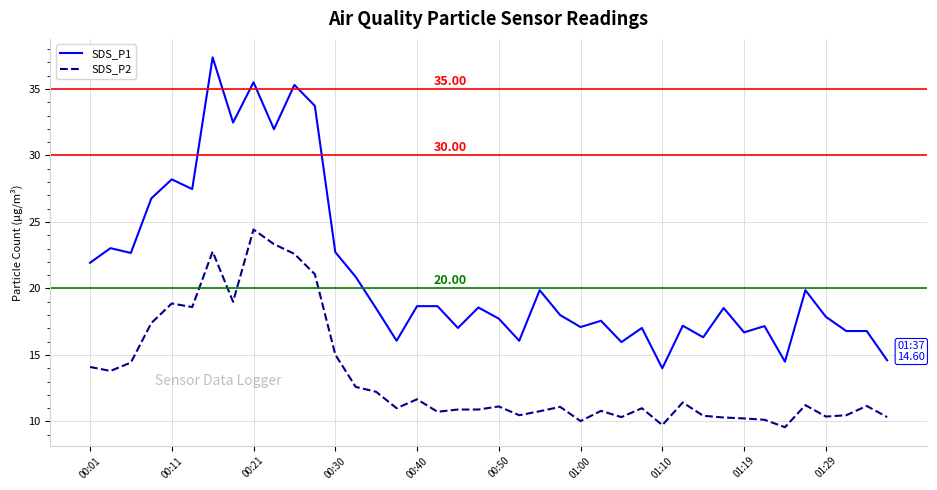

What is the difference between the maximum and minimum values in the SDS_P1 series?

23.4